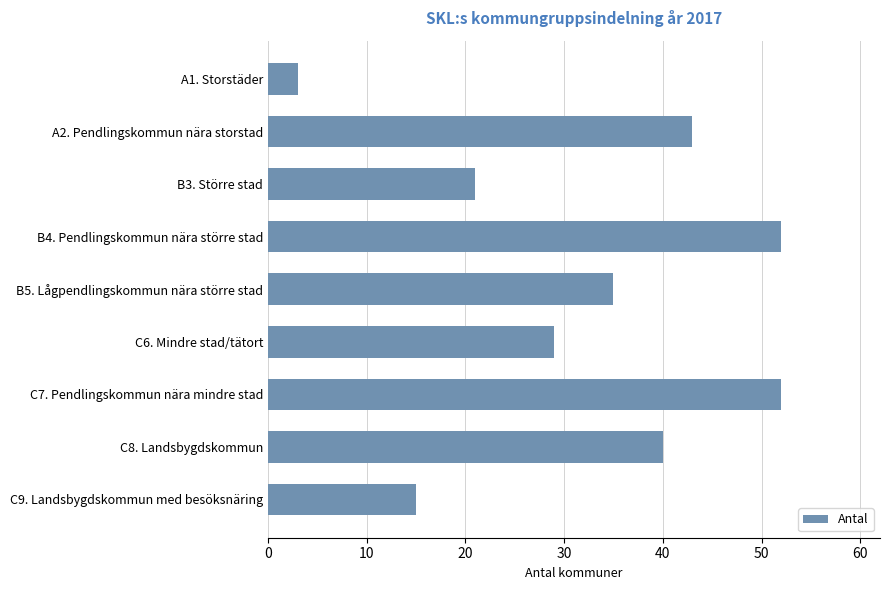

What is the approximate value at B5. Lågpendlingskommun nära större stad?

35